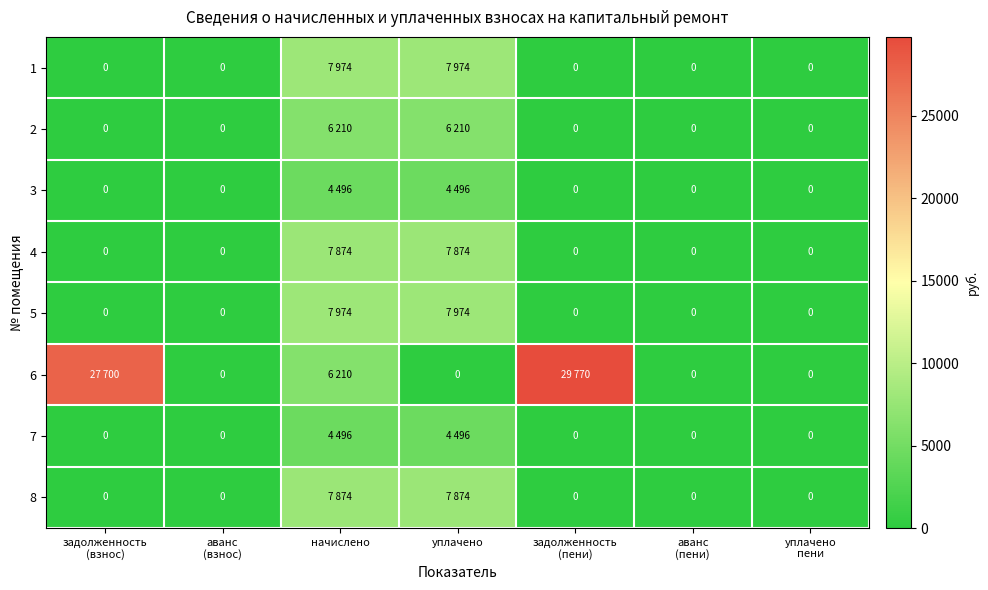

How many values in the 4 series exceed 0?

2